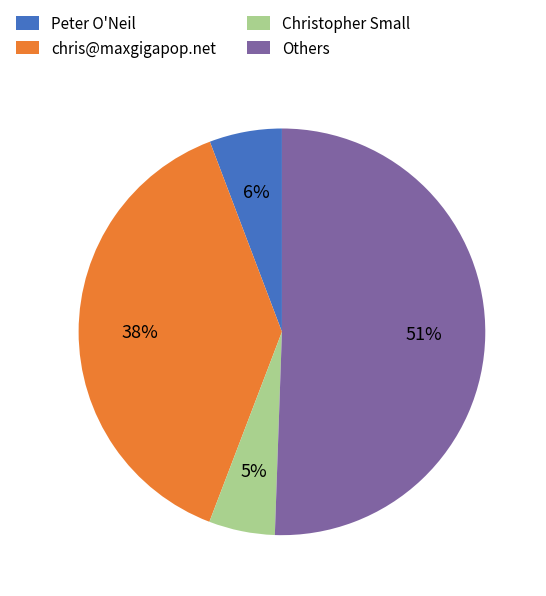

The Christopher Small slice represents 17% of the pie. True or false?

False